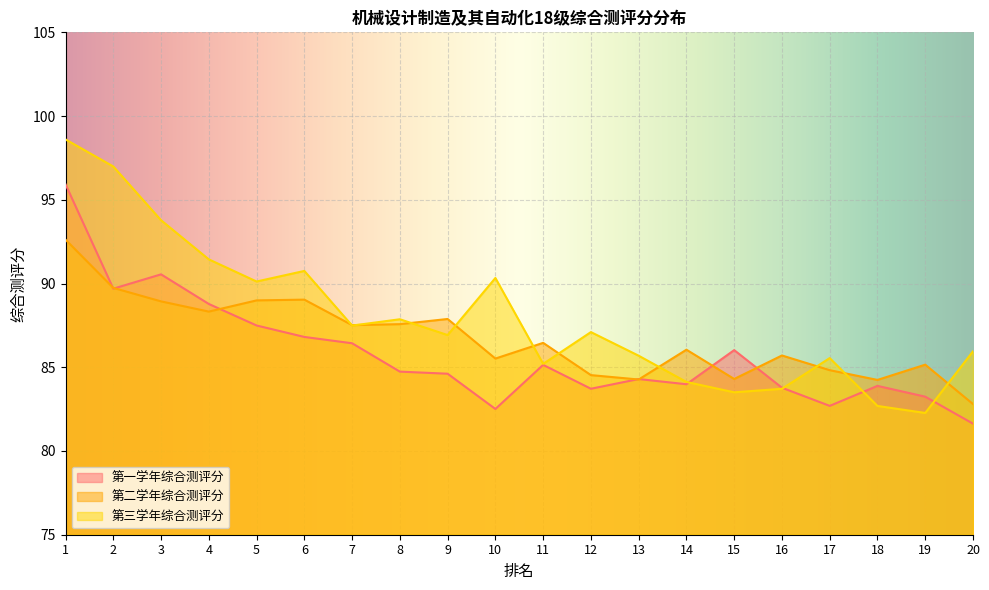

True or false: 第二学年综合测评分 and 第三学年综合测评分 intersect in this chart.

True